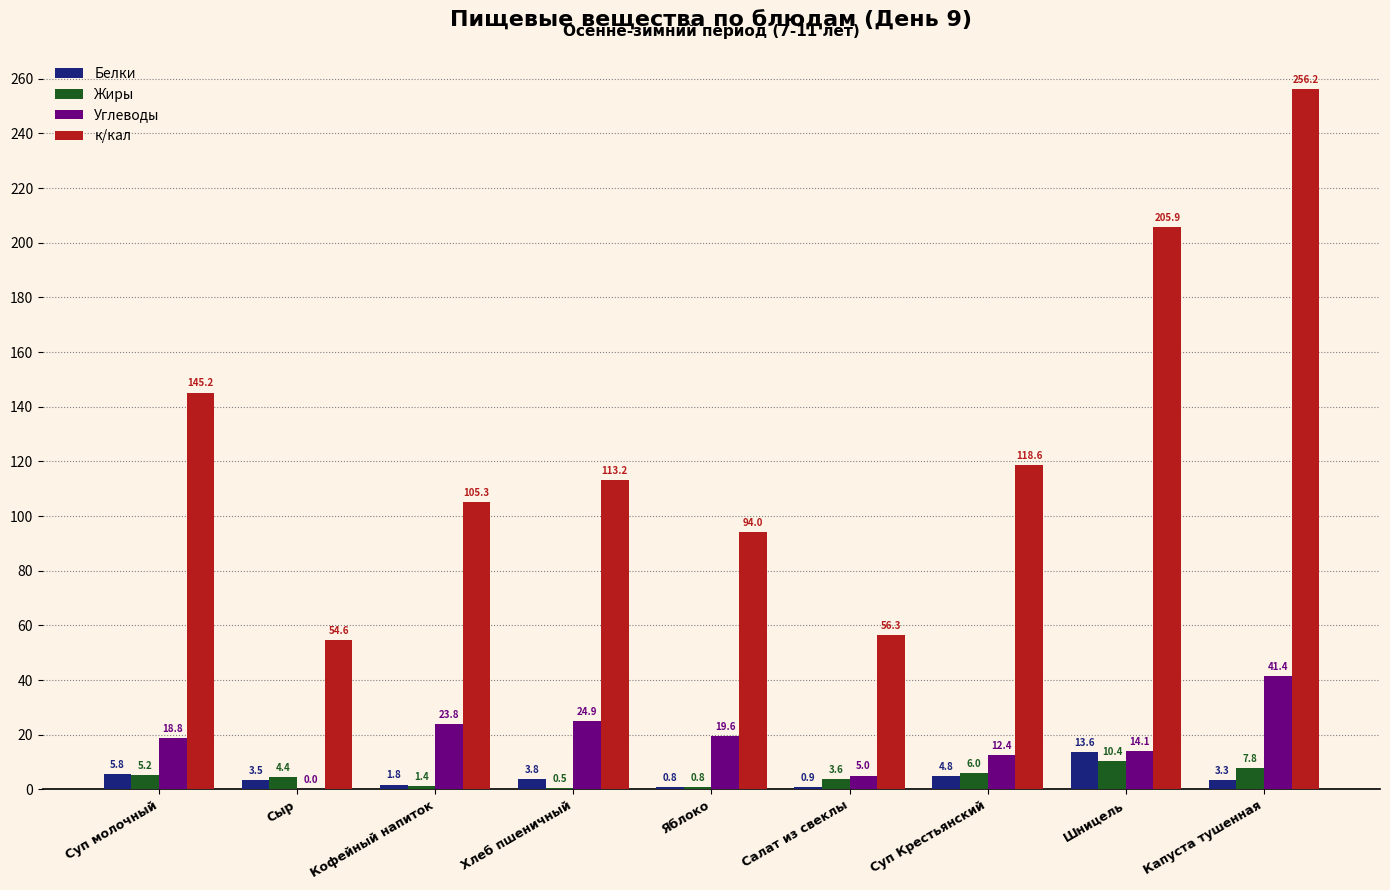

True or false: к/кал has a value of 59.7 at Суп молочный.

False